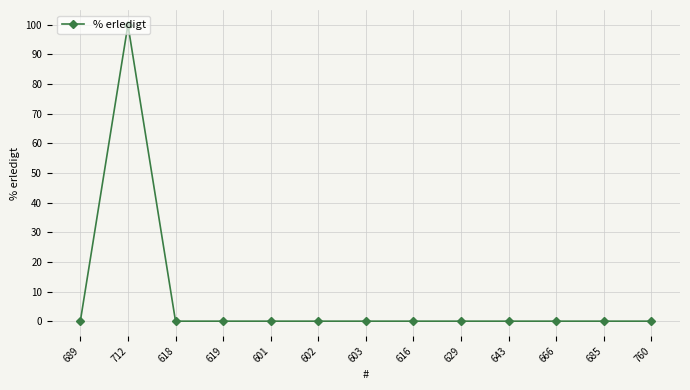

What is the greatest value displayed?

100